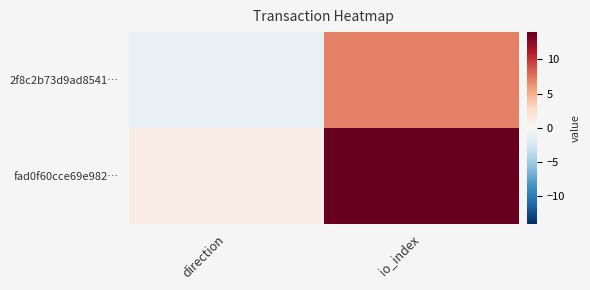

List the series in order of their overall mean, highest first.

fad0f60cce69e982…, 2f8c2b73d9ad8541…